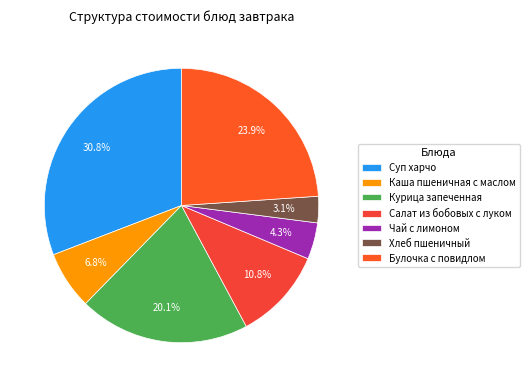

How many segments does this pie chart have?

7